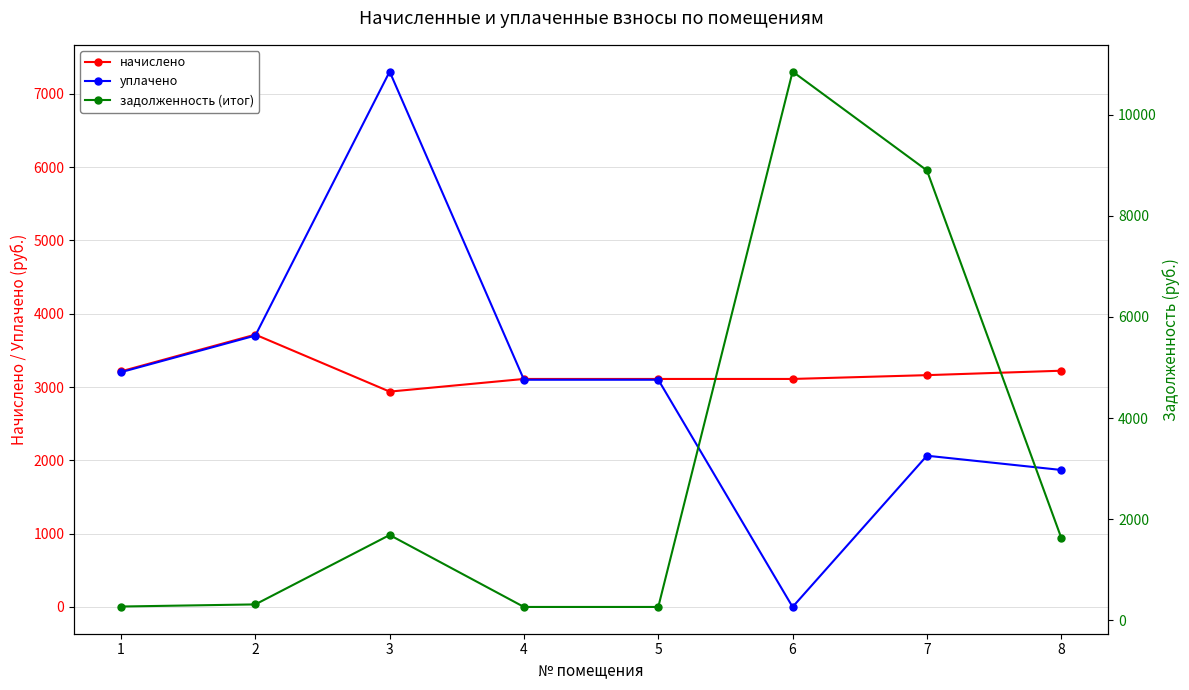

Does the chart have visible grid lines?

Yes